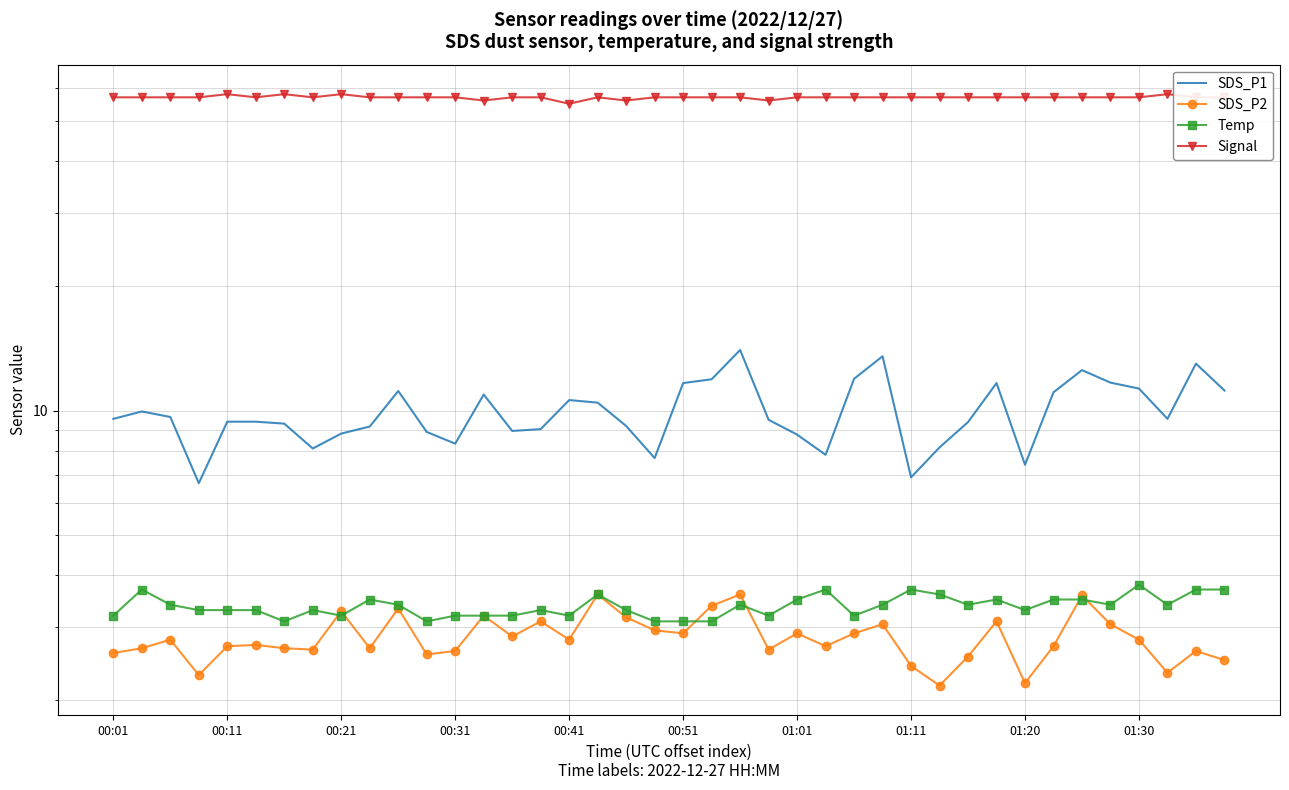

Where is SDS_P2 nearest to the value 2?

29